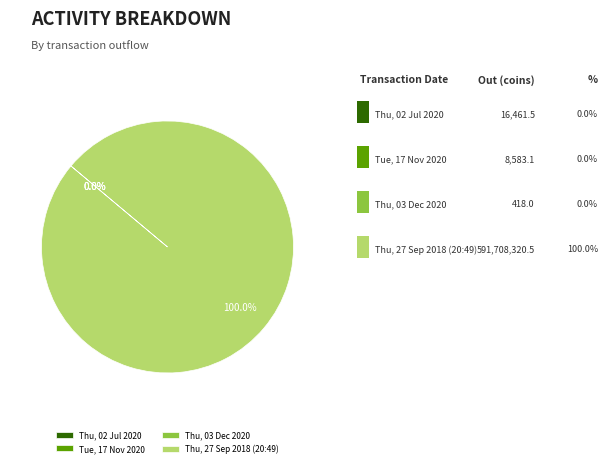

What is the largest slice in the pie chart?

Thu, 27 Sep 2018 (20:49)